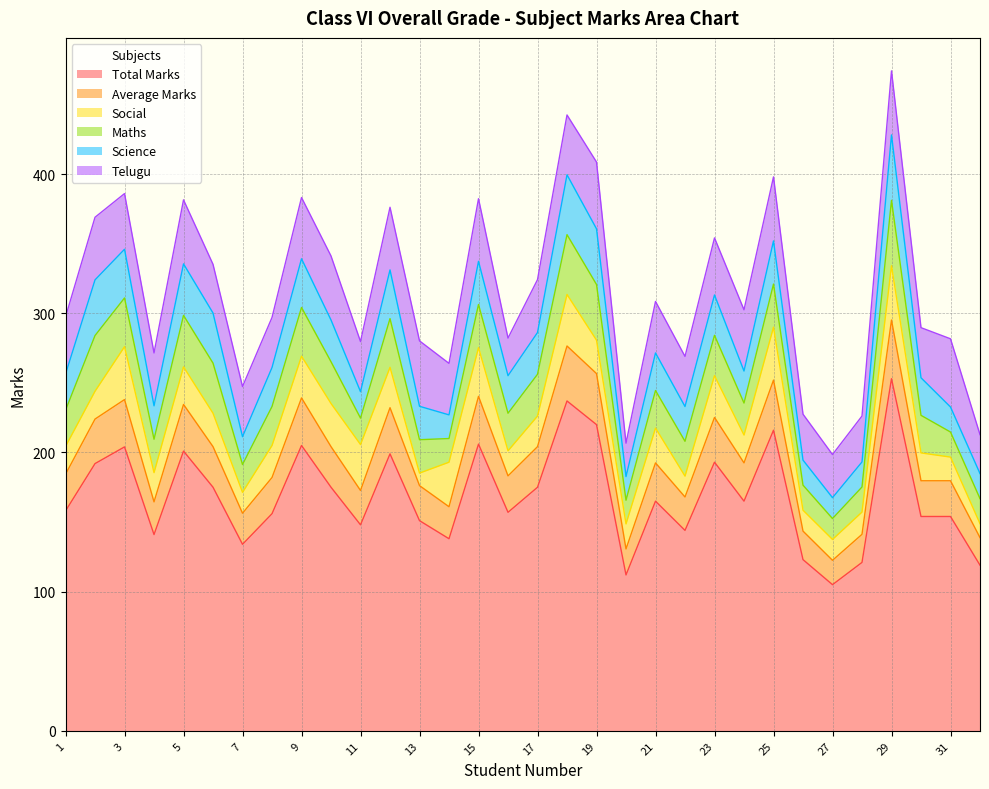

Which series has the largest range (max minus min)?

Total Marks